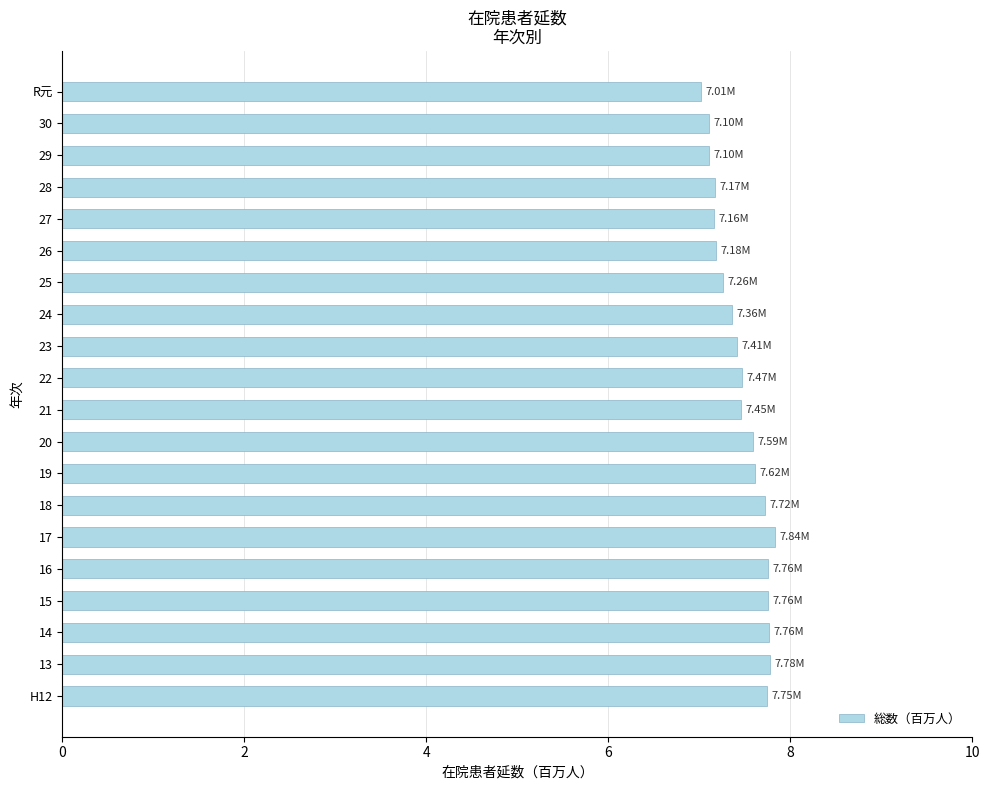

What is the difference between the values at 19 and 29?

0.5